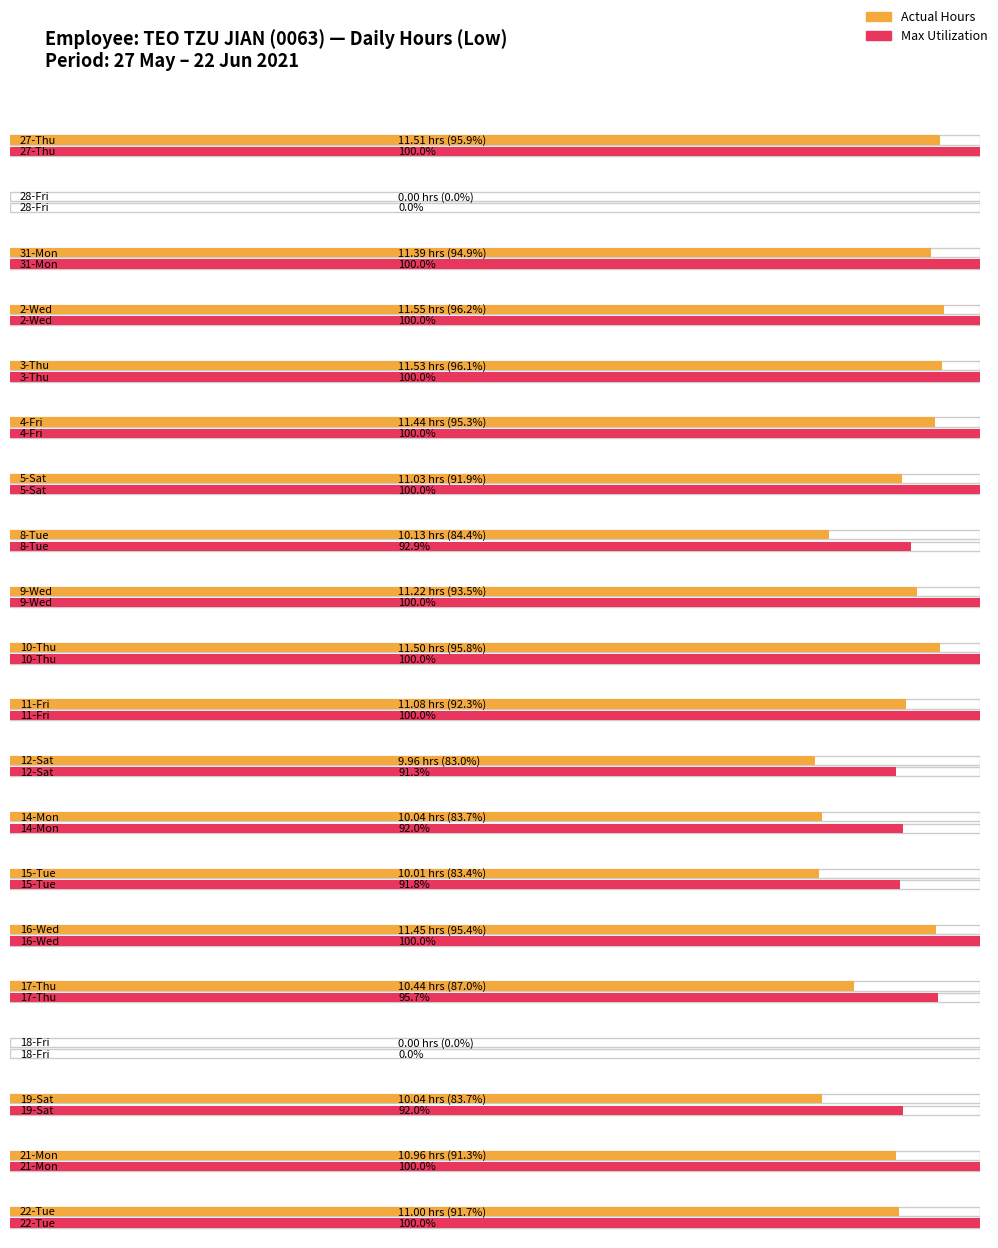

Reading left to right, extract all data points from this chart.

27-Thu=11.5	28-Fri=0.0	31-Mon=11.4	2-Wed=11.6	3-Thu=11.5	4-Fri=11.4	5-Sat=11.0	8-Tue=10.1	9-Wed=11.2	10-Thu=11.5	11-Fri=11.1	12-Sat=10.0	14-Mon=10.0	15-Tue=10.0	16-Wed=11.4	17-Thu=10.4	18-Fri=0.0	19-Sat=10.0	21-Mon=11.0	22-Tue=11.0